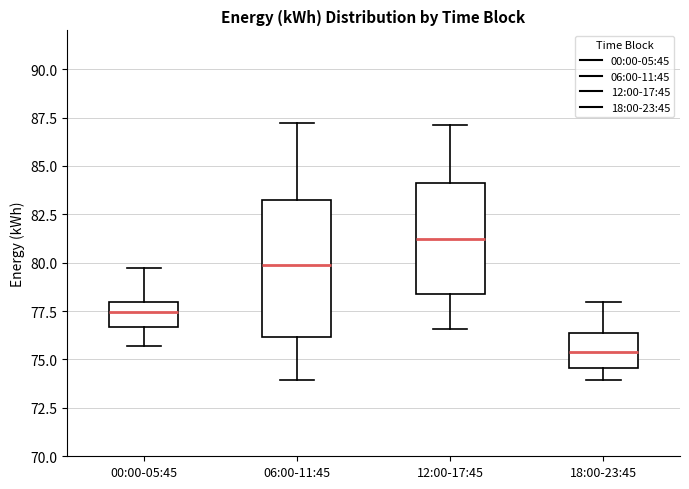

Reading left to right, transcribe this box plot: for each box, give where its median line is, the range the box spans, and where its two whiskers end, as read against the y-axis. The values are not printed on the chart, so give them approximately, as read against the axis.

00:00-05:45: median 77.5, box 76.5 to 78.0, whiskers 75.5 to 80.0
06:00-11:45: median 80.0, box 76.0 to 83.5, whiskers 74.0 to 87.0
12:00-17:45: median 81.0, box 78.5 to 84.0, whiskers 76.5 to 87.0
18:00-23:45: median 75.5, box 74.5 to 76.5, whiskers 74.0 to 78.0